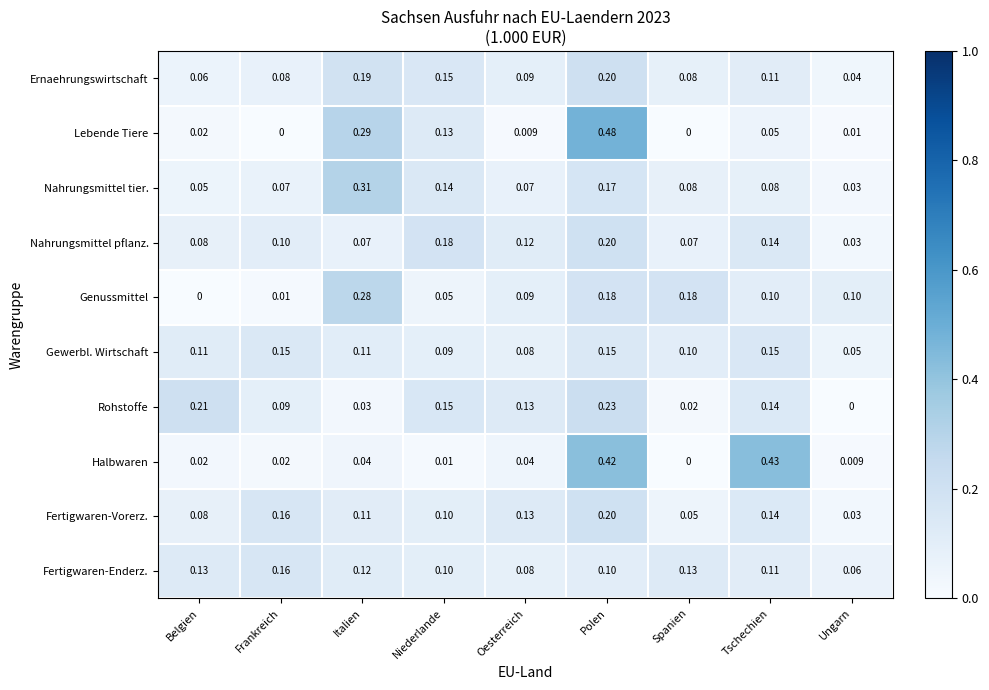

Which series changed the most between Frankreich and Tschechien?

Halbwaren